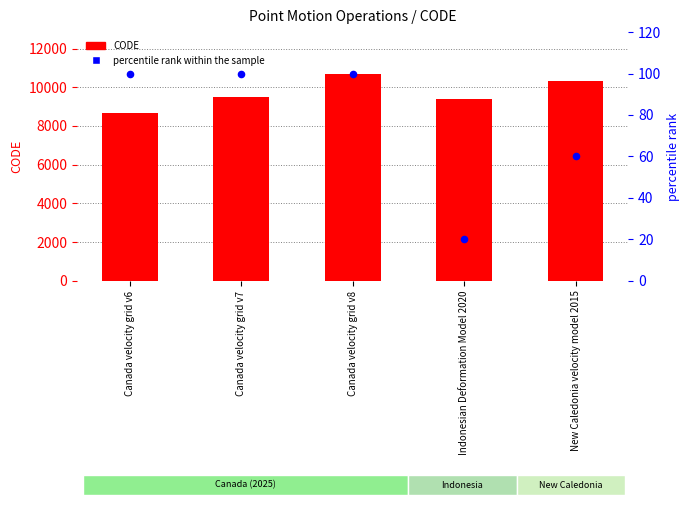

Which series reaches the minimum Y coordinate?

percentile rank within the sample